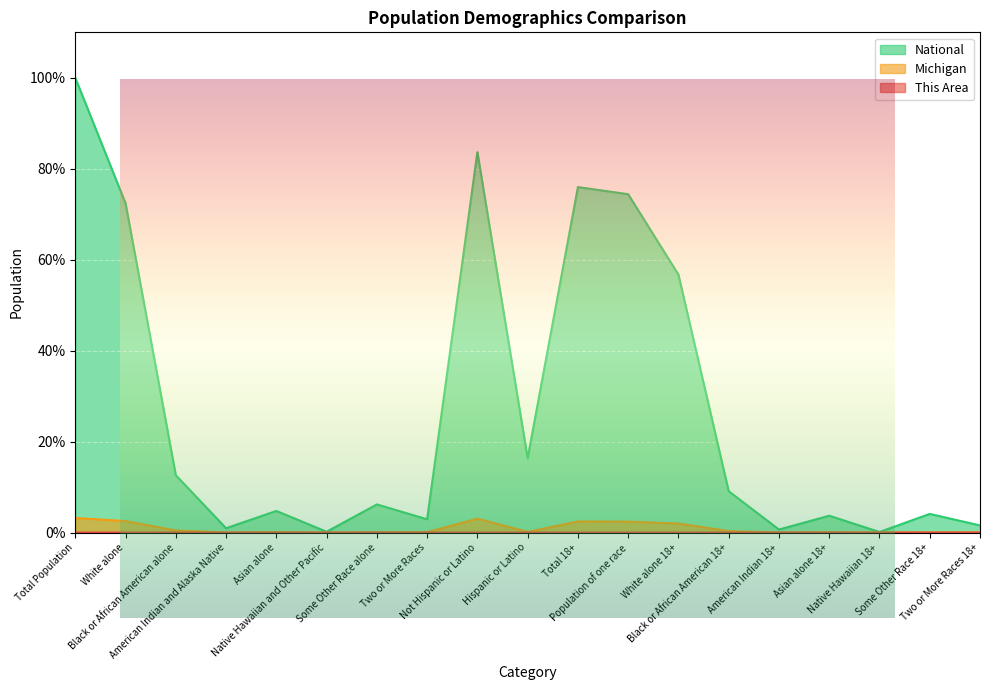

True or false: This Area and Michigan intersect in this chart.

False